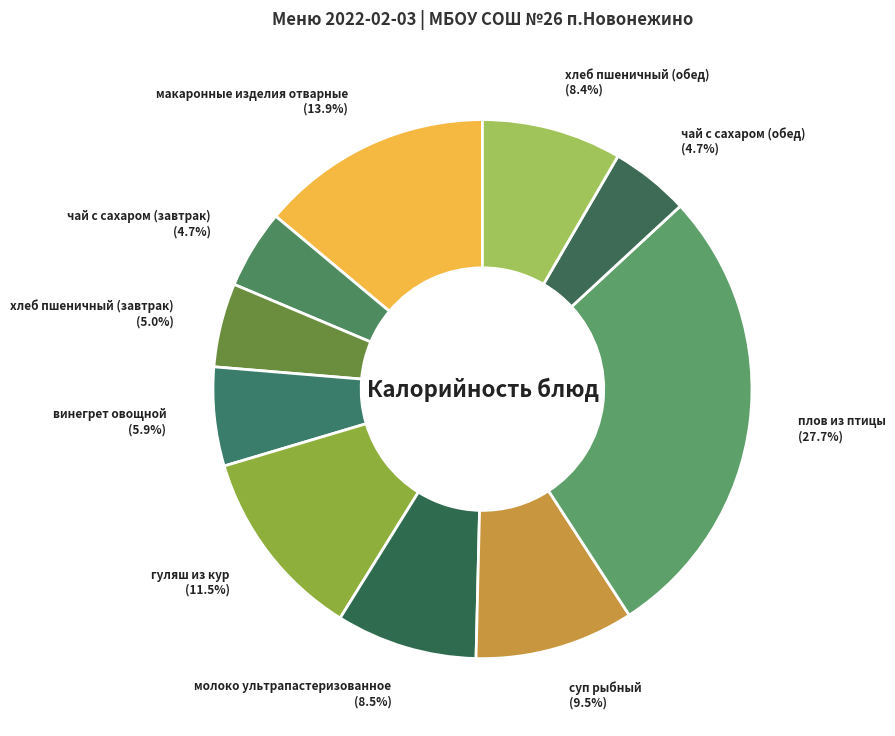

How many slices are in this pie chart?

10